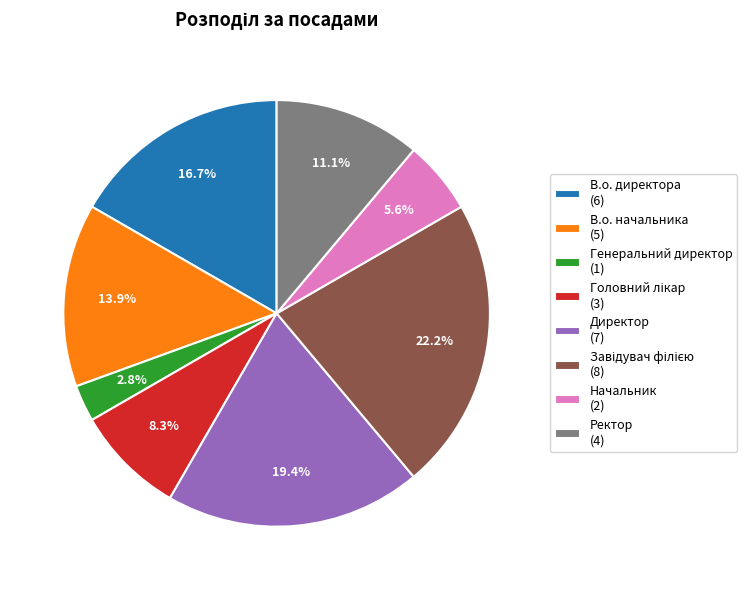

Is there any slice that represents more than half of the pie?

No